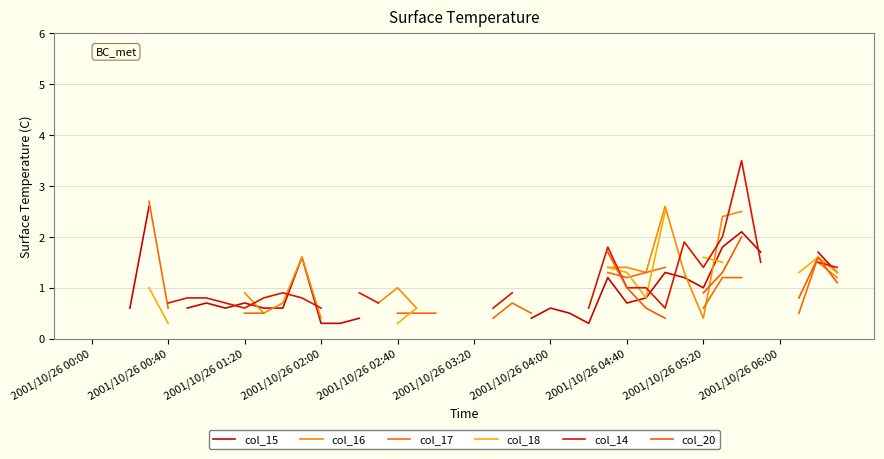

How many values in col_17 are above zero?

21